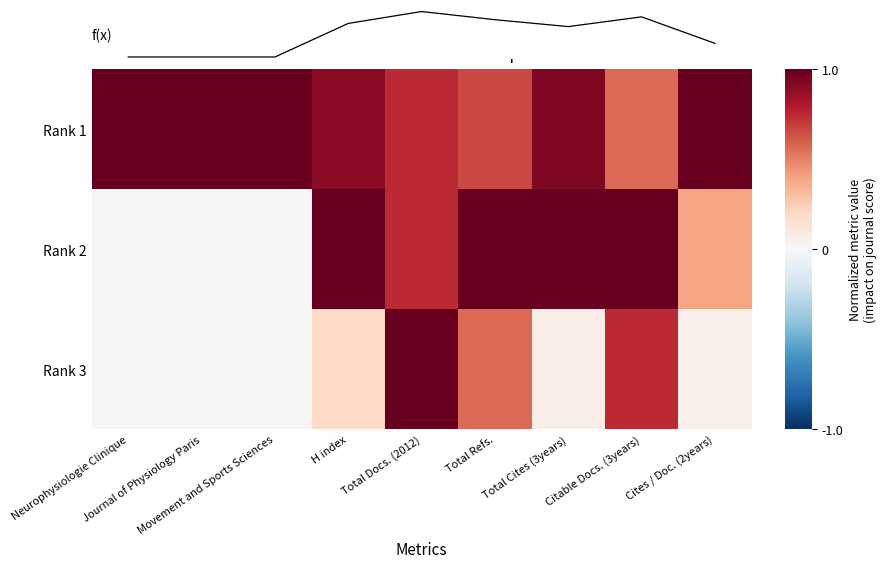

At which category is the sum across all series the highest?

Total Docs. (2012)